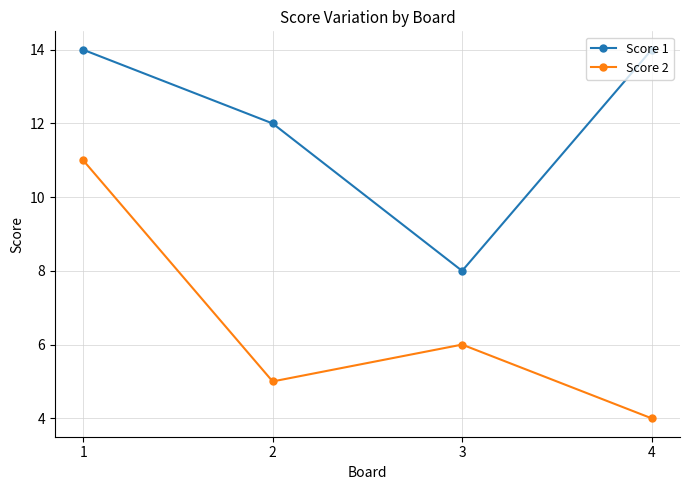

What is the difference between the maximum and minimum values in the Score 2 series?

7